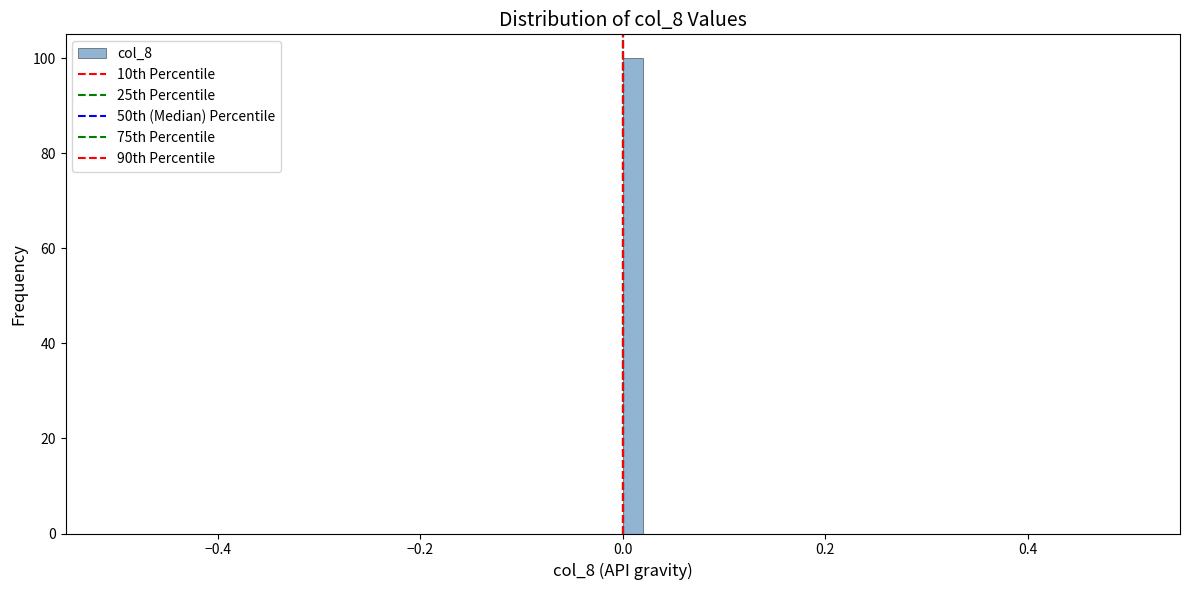

Around what value on the x-axis is the tallest bar? Give the approximate position of its centre, as read against the axis.

0.02